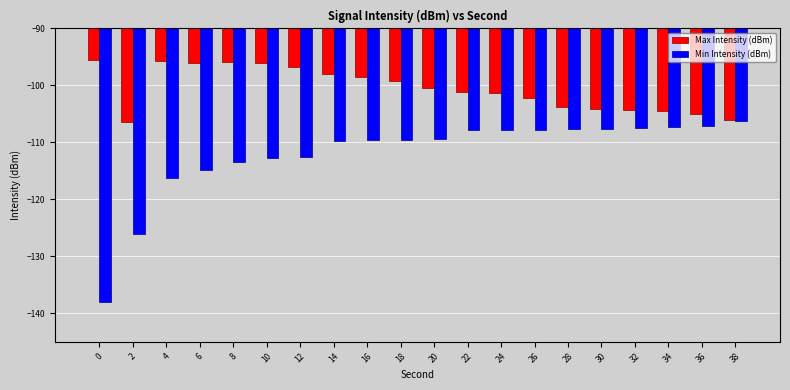

What is the spread (max minus min) of values at 12?

15.8